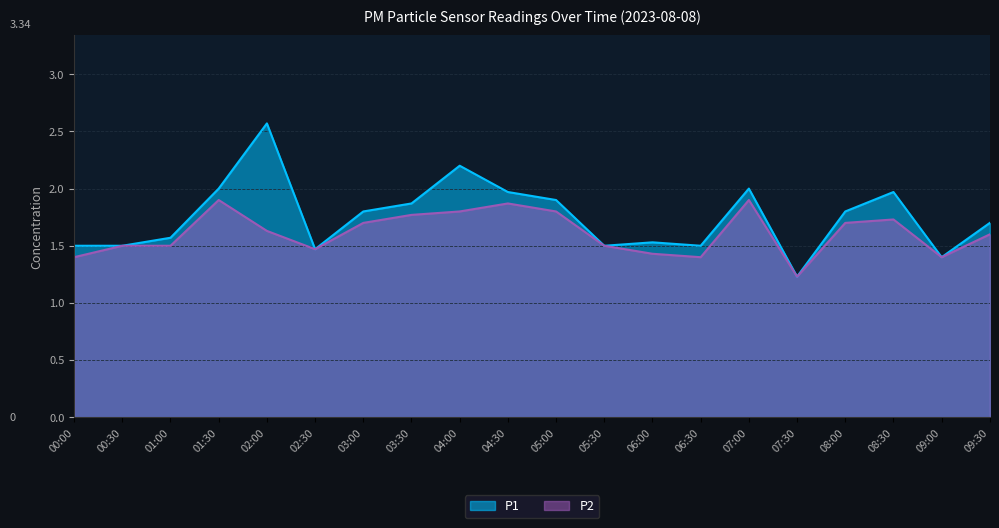

True or false: P2 and P1 cross at least once.

False